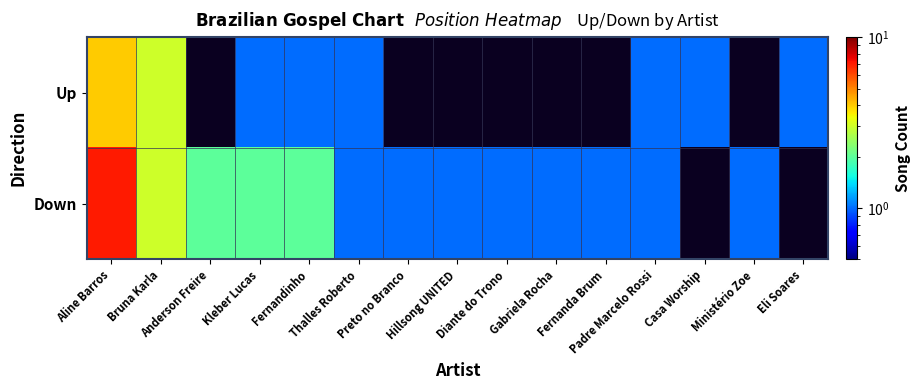

What is the minimum value shown in the chart?

1.0